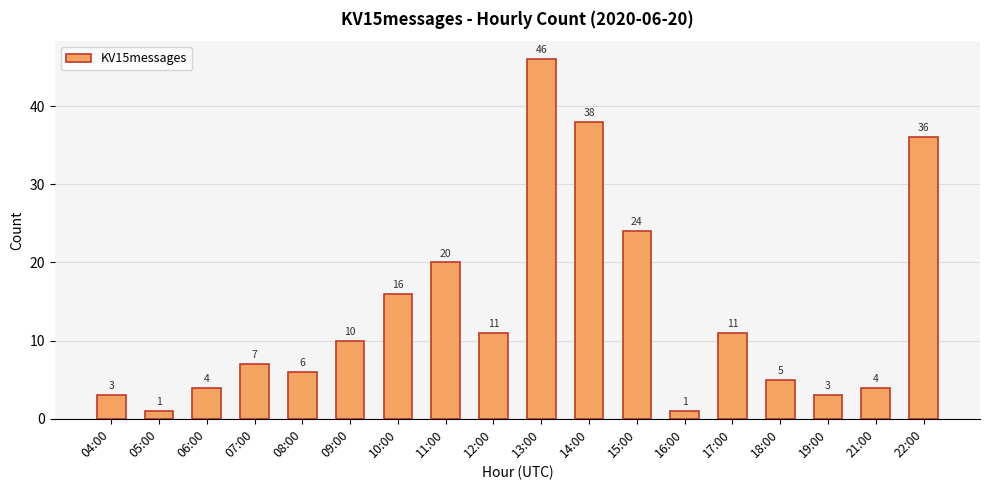

What is the maximum value shown in the chart?

46